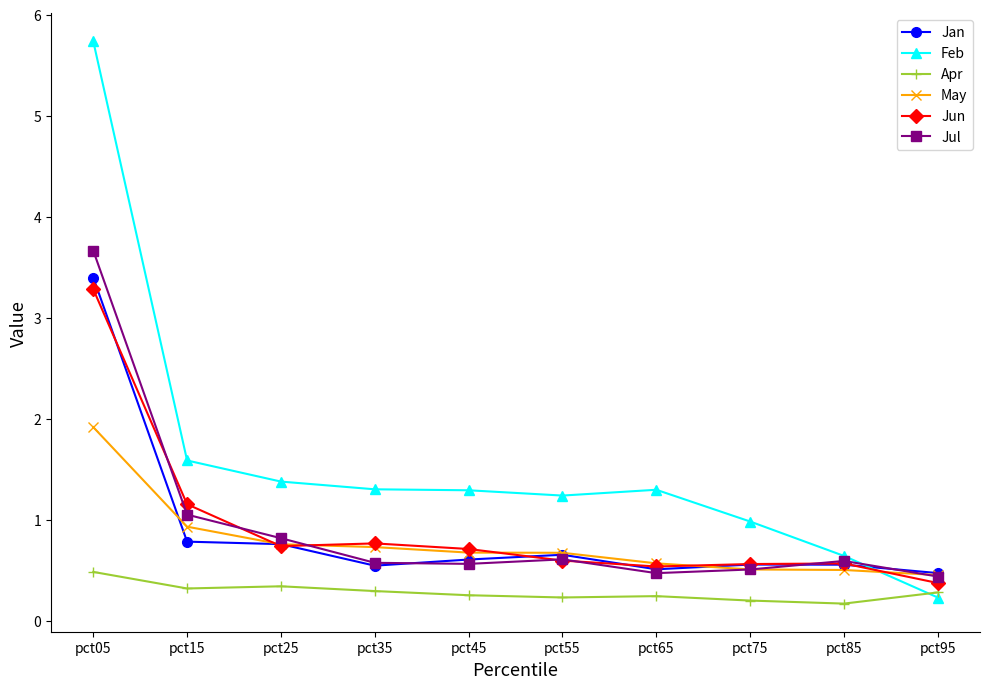

What is the sum of the Apr values at pct85 and pct65?

0.4